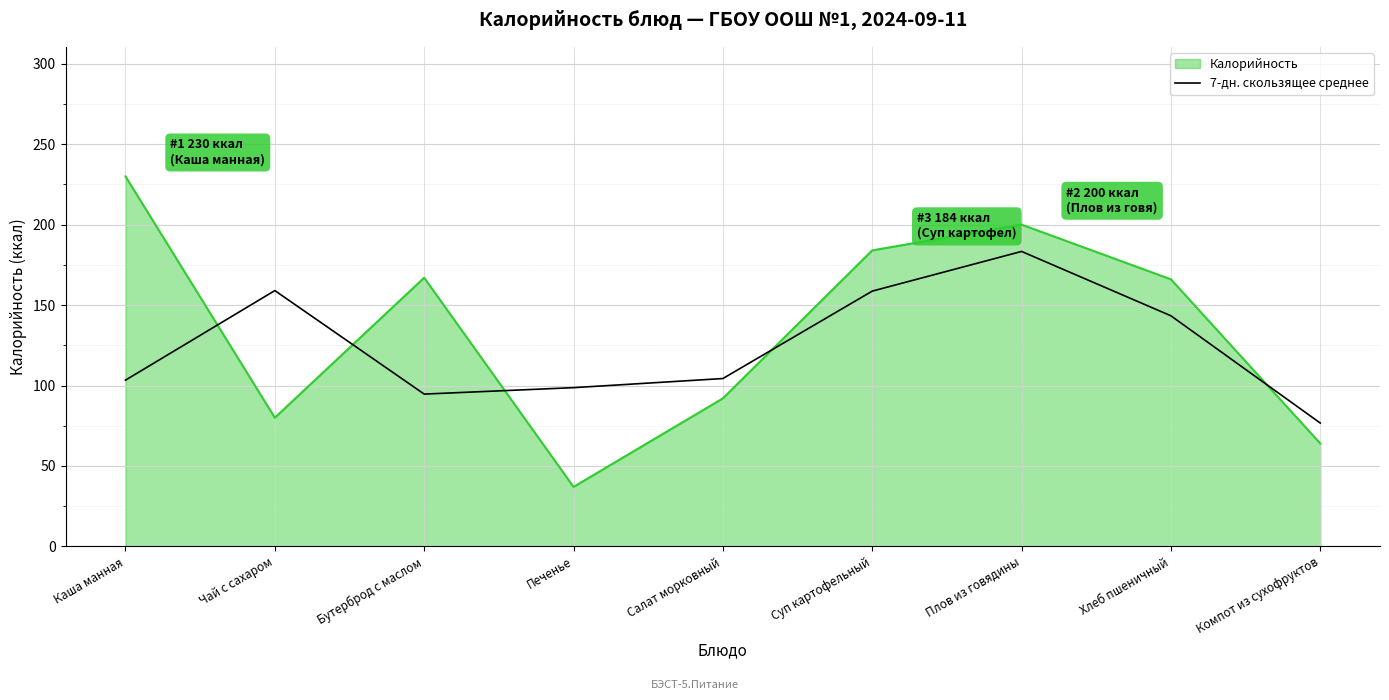

True or false: 7-дн. скользящее среднее has a value of 227.5 at Суп картофельный.

False